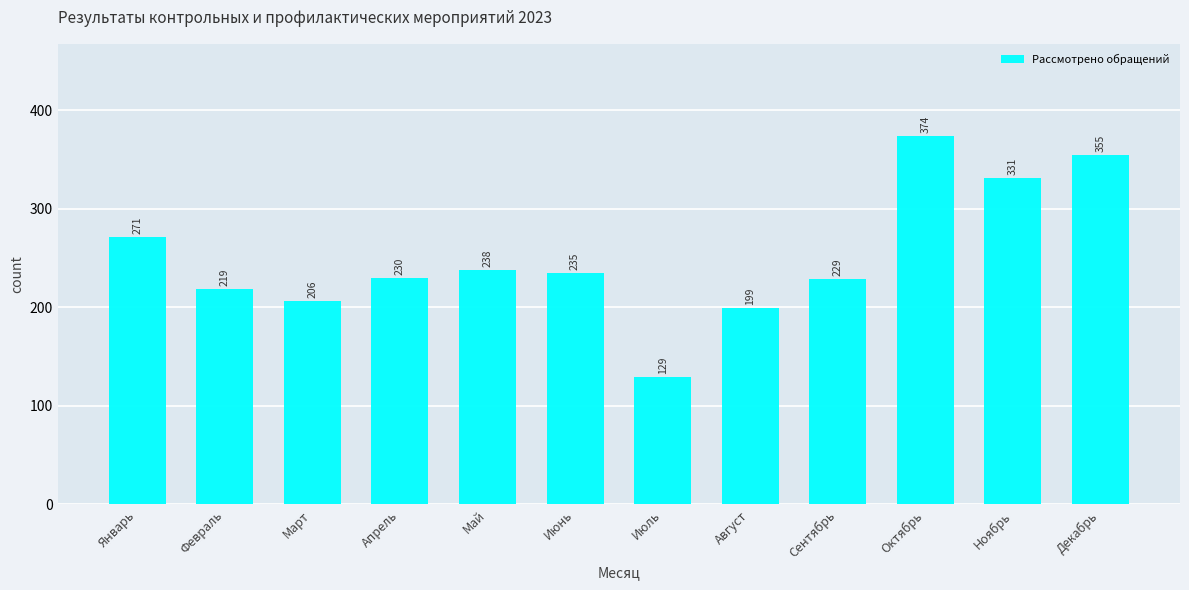

Approximately how many times larger is the value at Январь compared to Февраль?

1.2